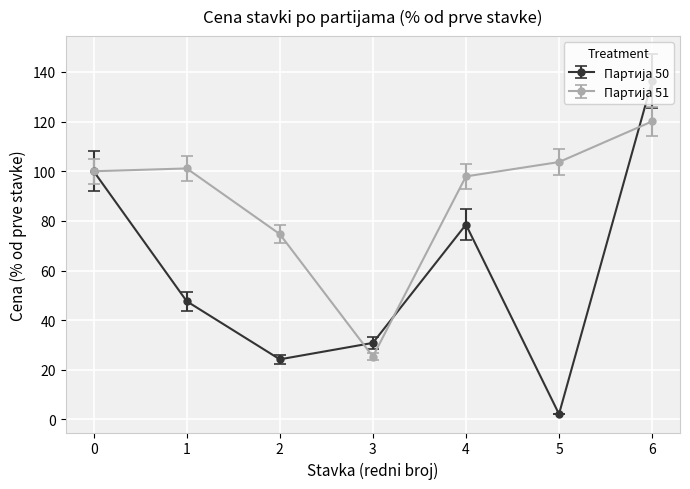

What is the total value across all series at 0?

200.0